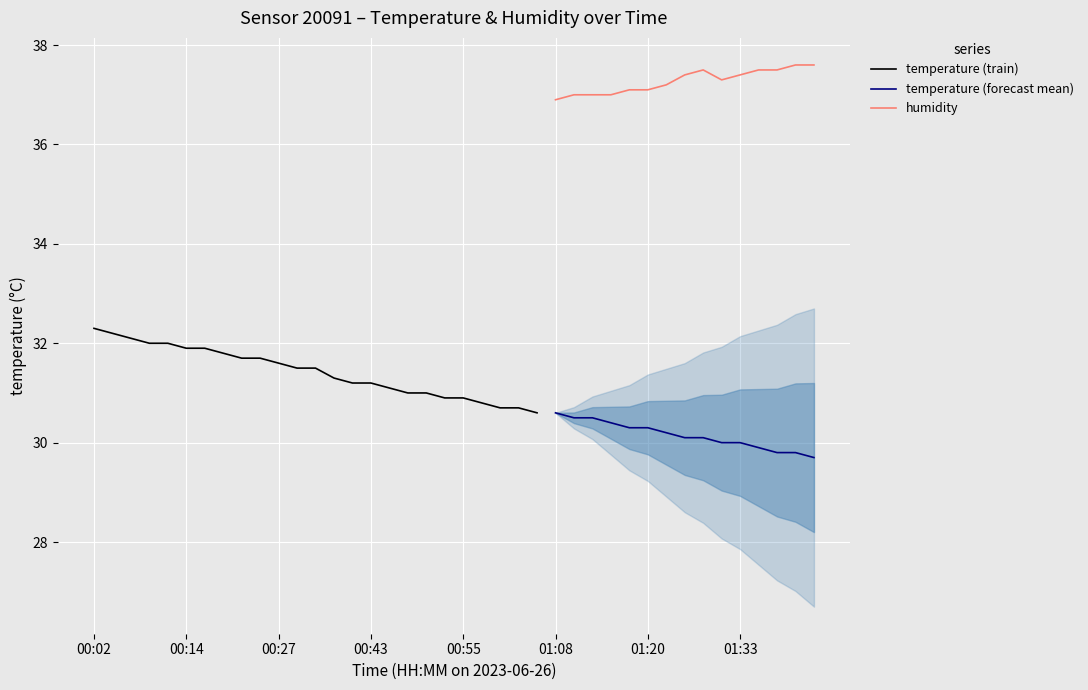

True or false: temperature (forecast mean) and humidity intersect in this chart.

False